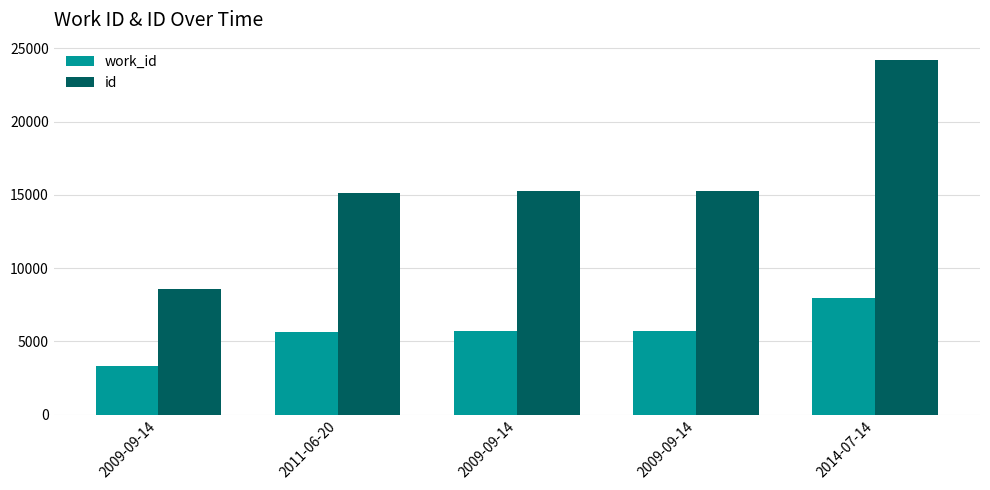

What are all the series names shown in the legend?

work_id, id